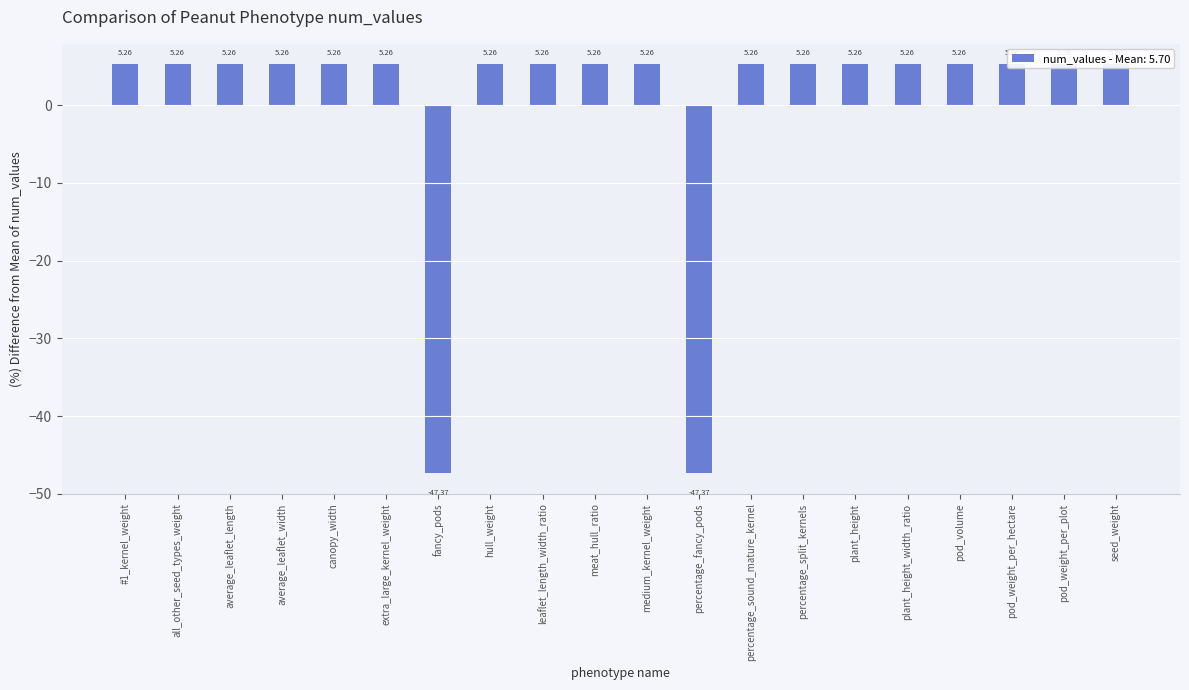

What is the label of the 10th bar from the left?

meat_hull_ratio